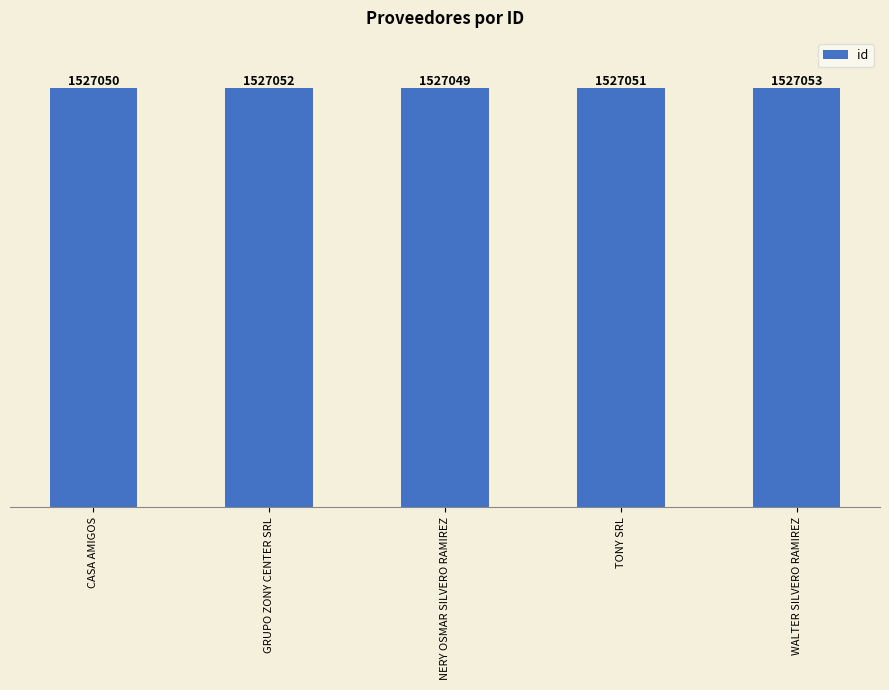

What is the label of the 5th bar from the left?

WALTER SILVERO RAMIREZ